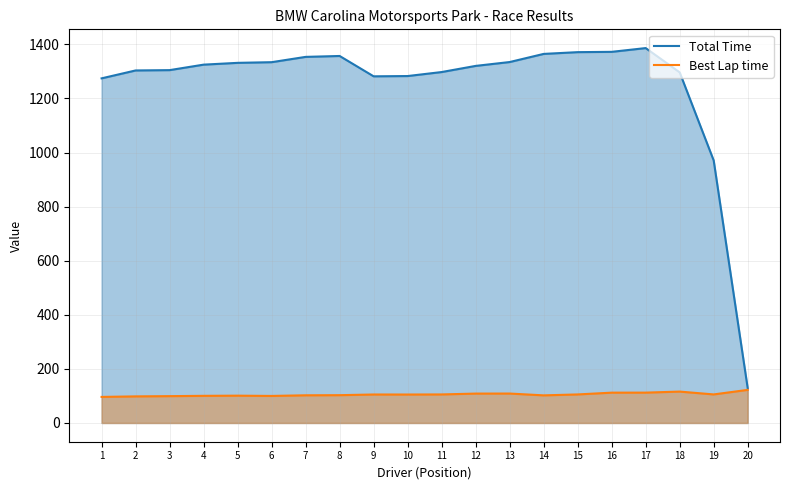

What is the lowest value of the Best Lap time series?

96.4